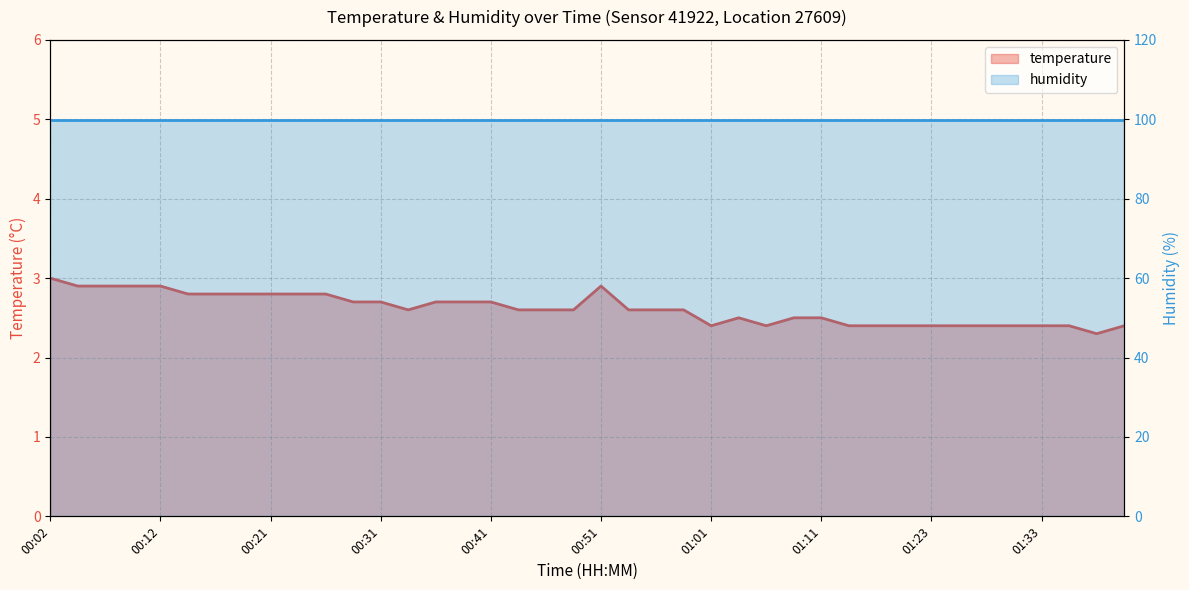

What is the value of the 27th point from the left?

2.4